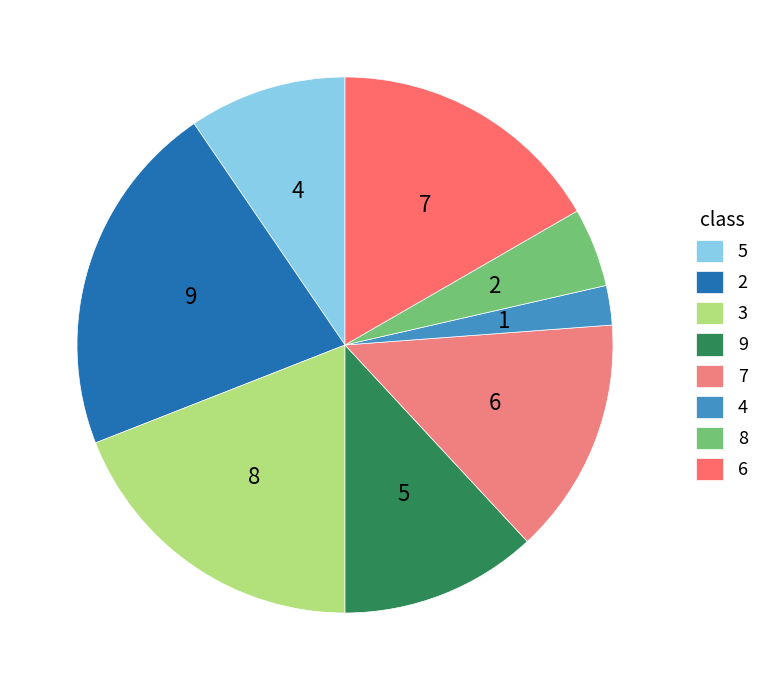

Is 5 the majority of the pie?

No